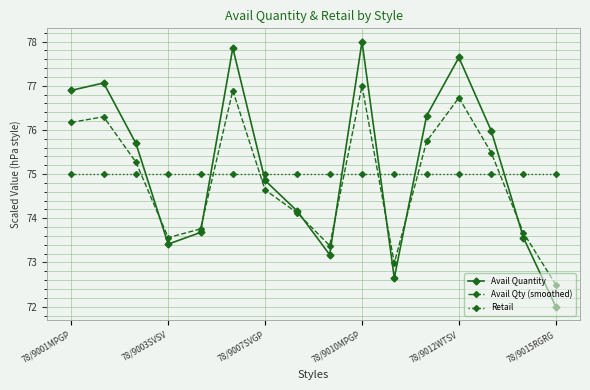

How many intersections are there between Avail Quantity and Retail?

7